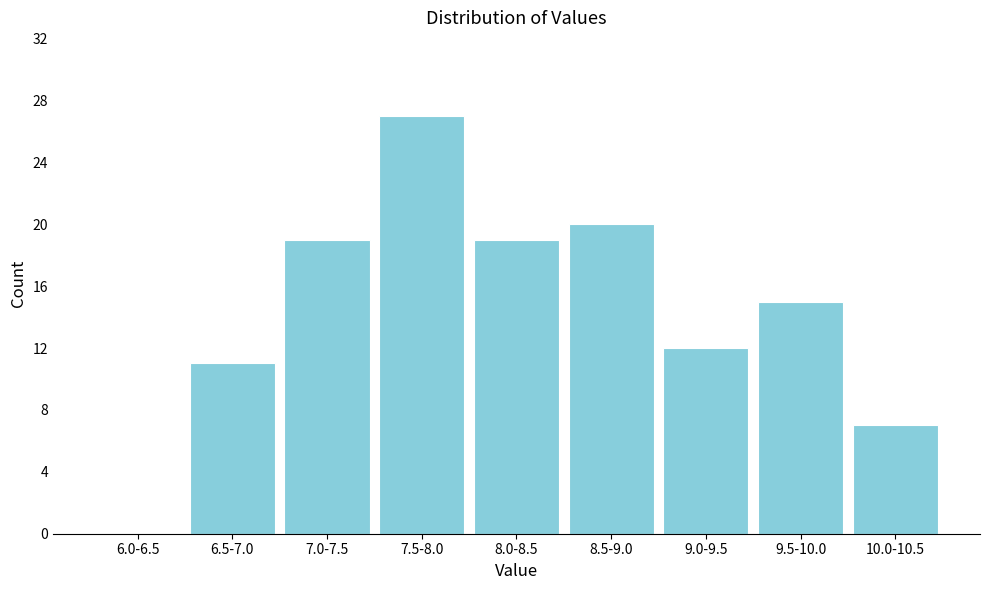

Reading left to right, what are all the values shown in this chart?

6.0-6.5=0	6.5-7.0=11	7.0-7.5=19	7.5-8.0=27	8.0-8.5=19	8.5-9.0=20	9.0-9.5=12	9.5-10.0=15	10.0-10.5=7